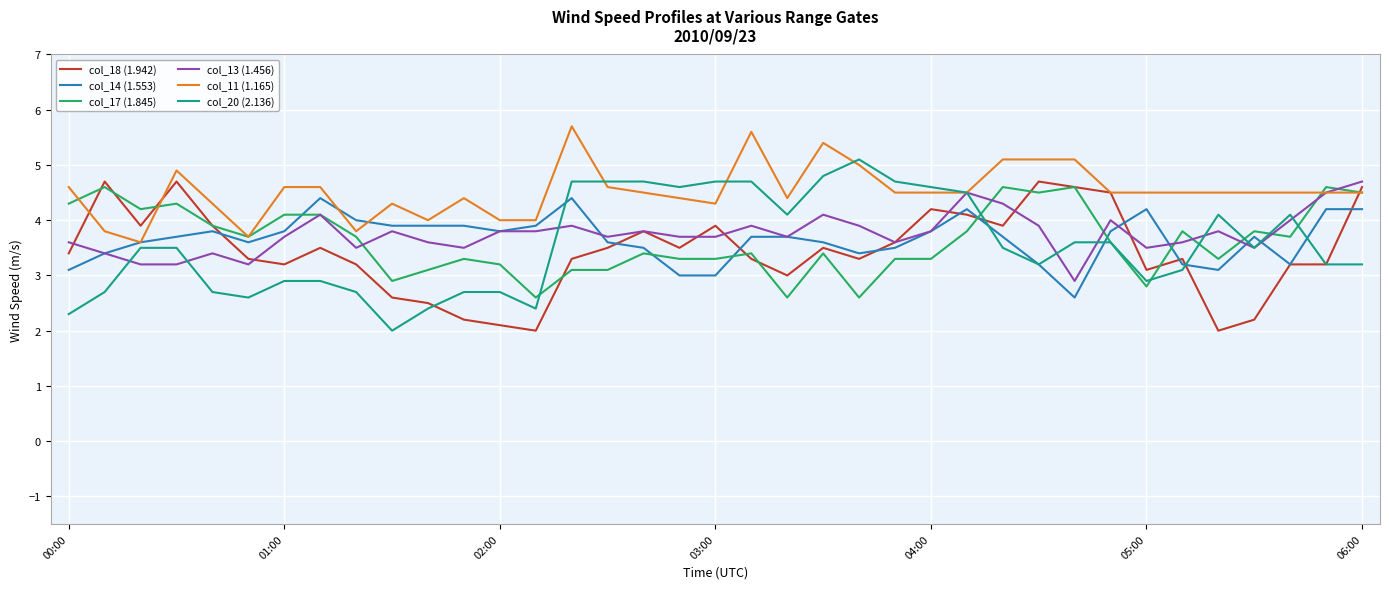

What is the smallest value displayed?

2.0